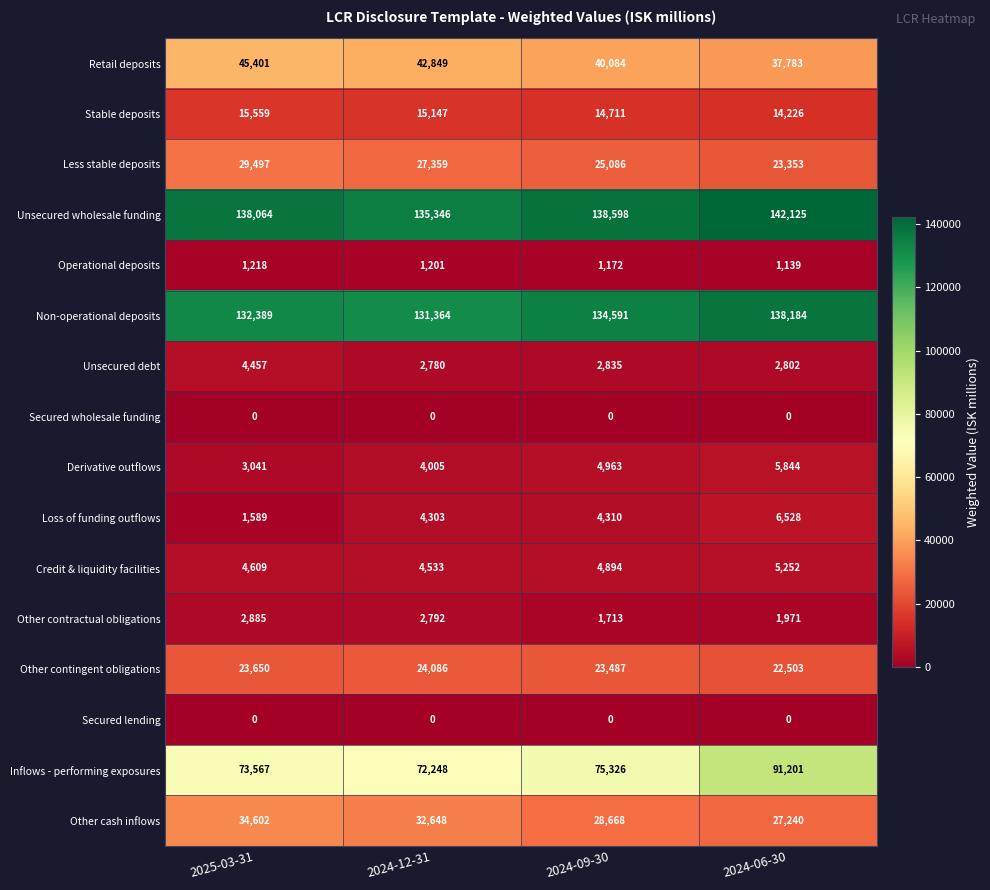

What is the difference between the Non-operational deposits values at 2024-09-30 and 2024-12-31?

3227